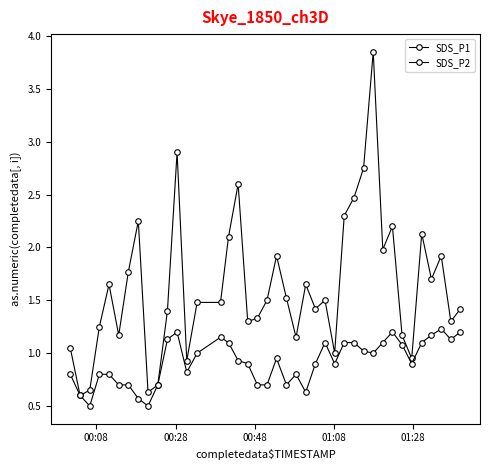

Is this an area chart (filled region under the line)?

No